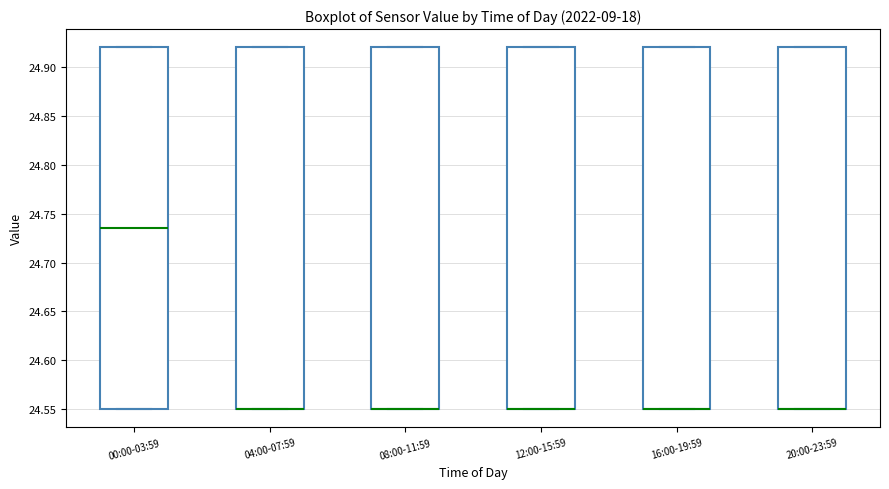

Reading left to right, transcribe this box plot: for each box, give where its median line is, the range the box spans, and where its two whiskers end, as read against the y-axis. The values are not printed on the chart, so give them approximately, as read against the axis.

00:00-03:59: median 24.735, box 24.550 to 24.920, whiskers 24.550 to 24.920
04:00-07:59: median 24.550 (drawn on the box's lower edge), box 24.550 to 24.920, whiskers 24.550 to 24.920
08:00-11:59: median 24.550 (drawn on the box's lower edge), box 24.550 to 24.920, whiskers 24.550 to 24.920
12:00-15:59: median 24.550 (drawn on the box's lower edge), box 24.550 to 24.920, whiskers 24.550 to 24.920
16:00-19:59: median 24.550 (drawn on the box's lower edge), box 24.550 to 24.920, whiskers 24.550 to 24.920
20:00-23:59: median 24.550 (drawn on the box's lower edge), box 24.550 to 24.920, whiskers 24.550 to 24.920